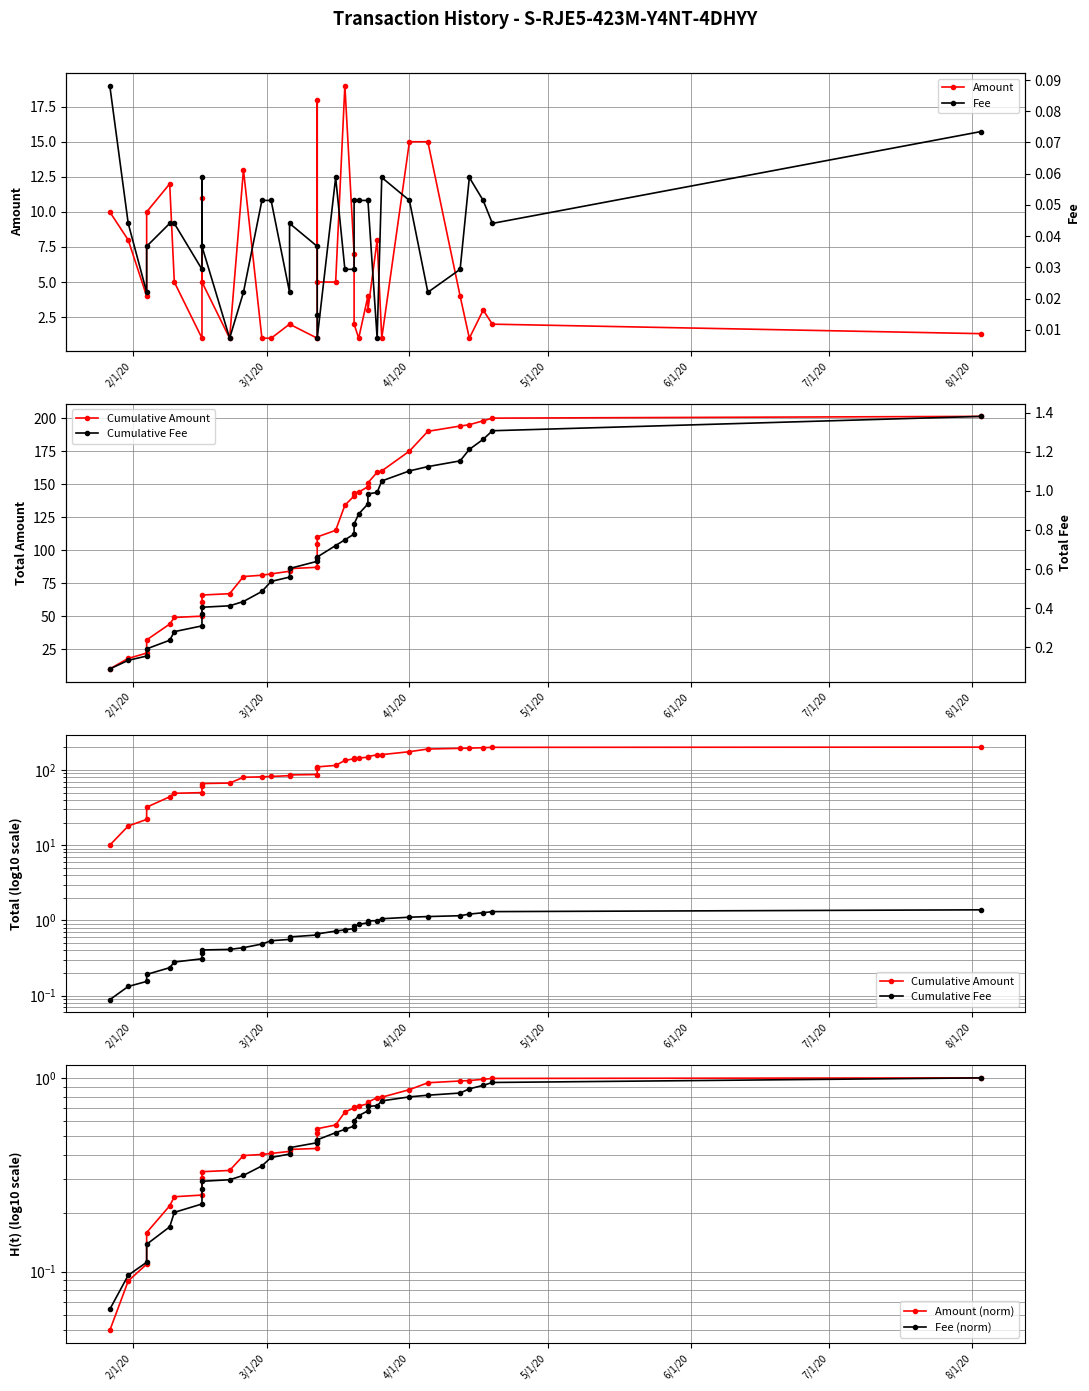

At which label does Fee reach its peak?

2/1/20